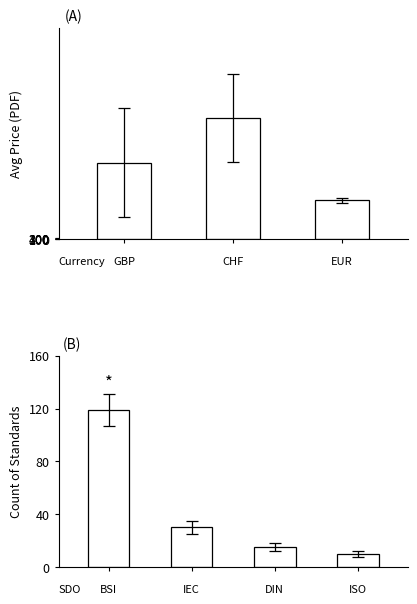

At which category is the sum across all series the highest?

CHF